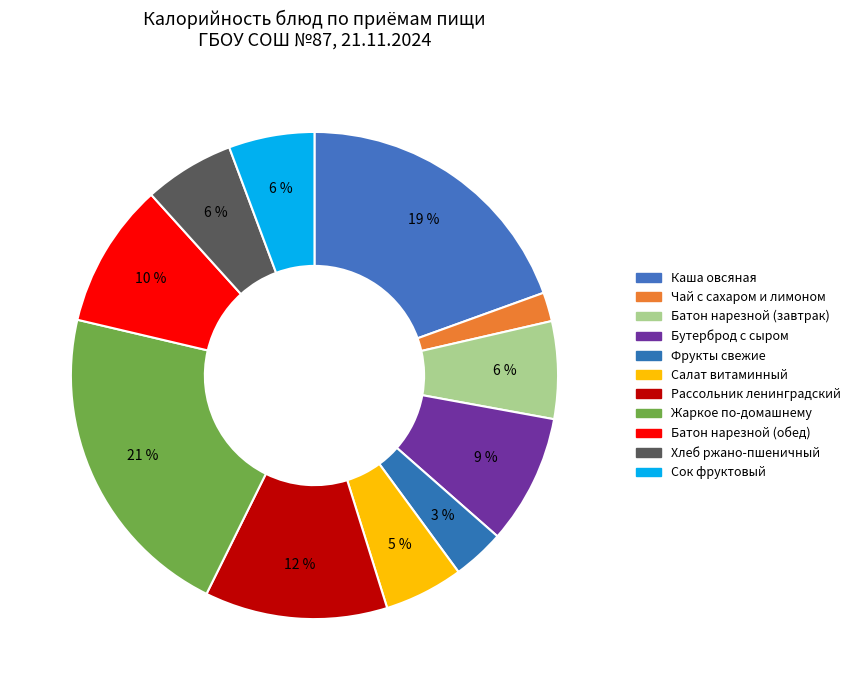

Count the number of slices in the pie.

11